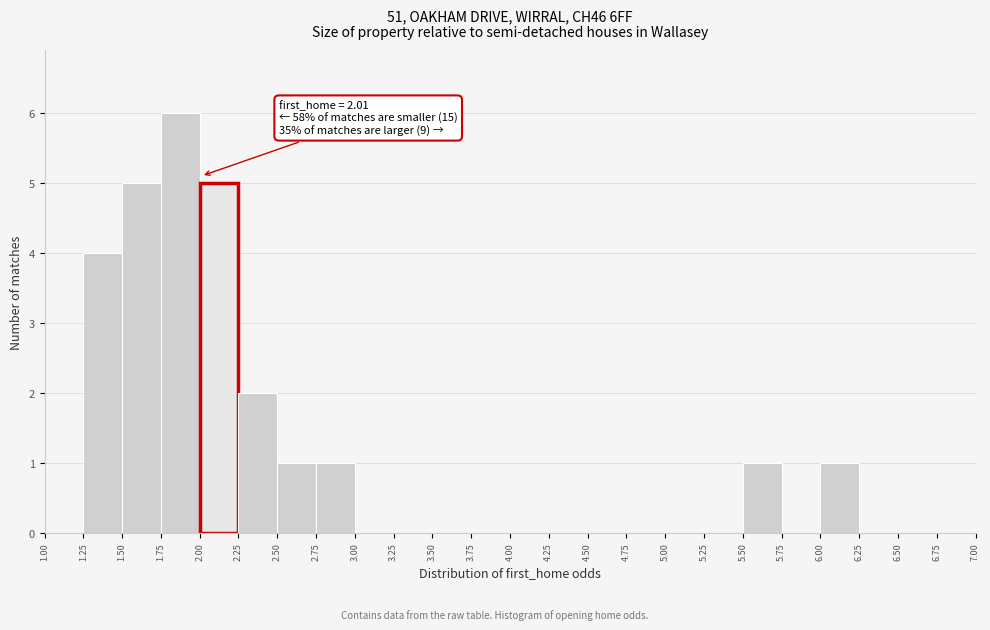

Over which range of the x-axis is the bar tallest?

1.75 to 2.00